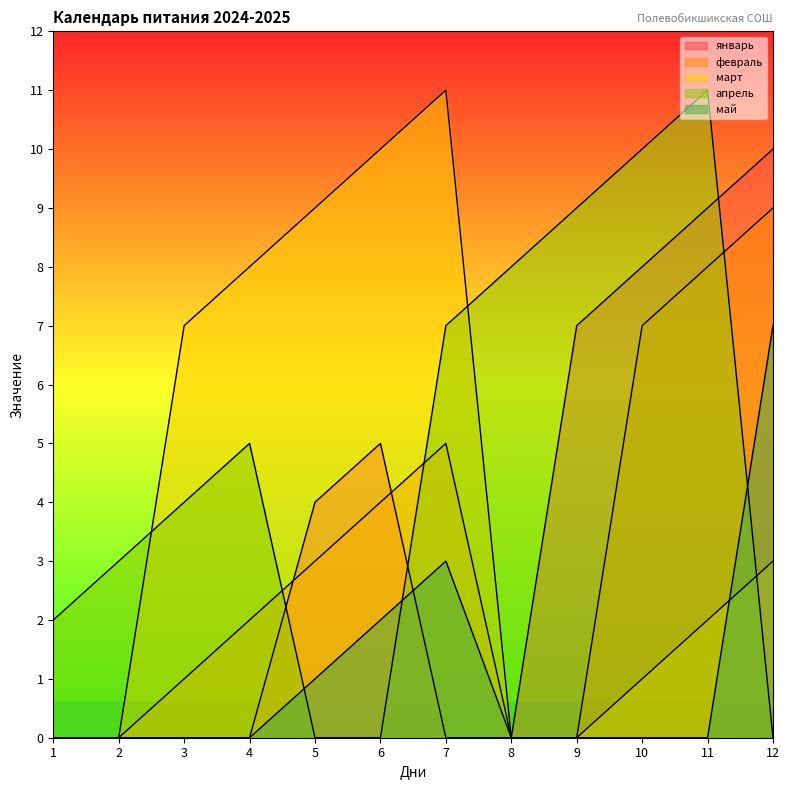

What are all the series names shown in the legend?

январь, февраль, март, апрель, май